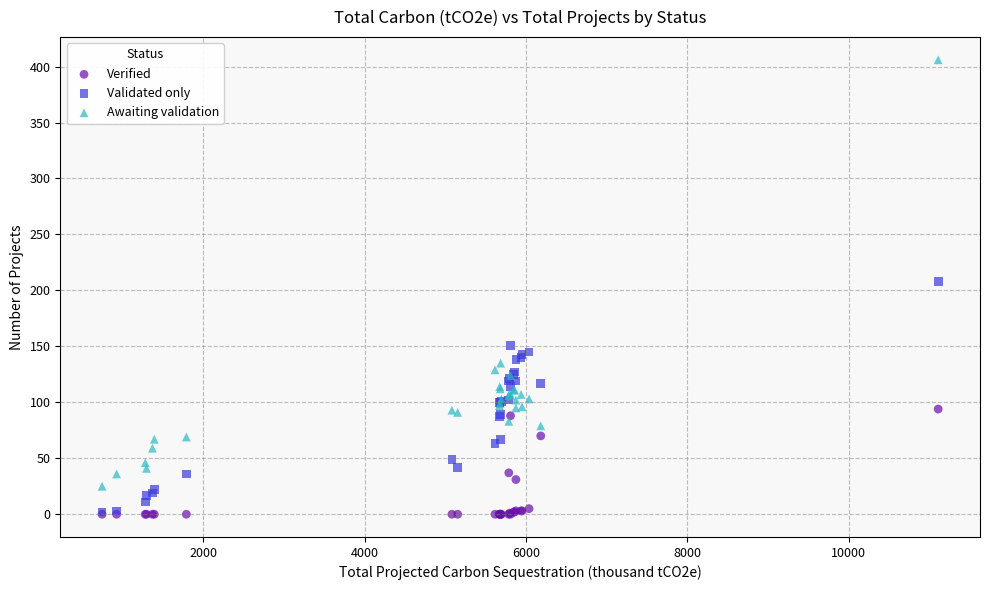

In the Awaiting validation series, what Y value is closest to 215?

135